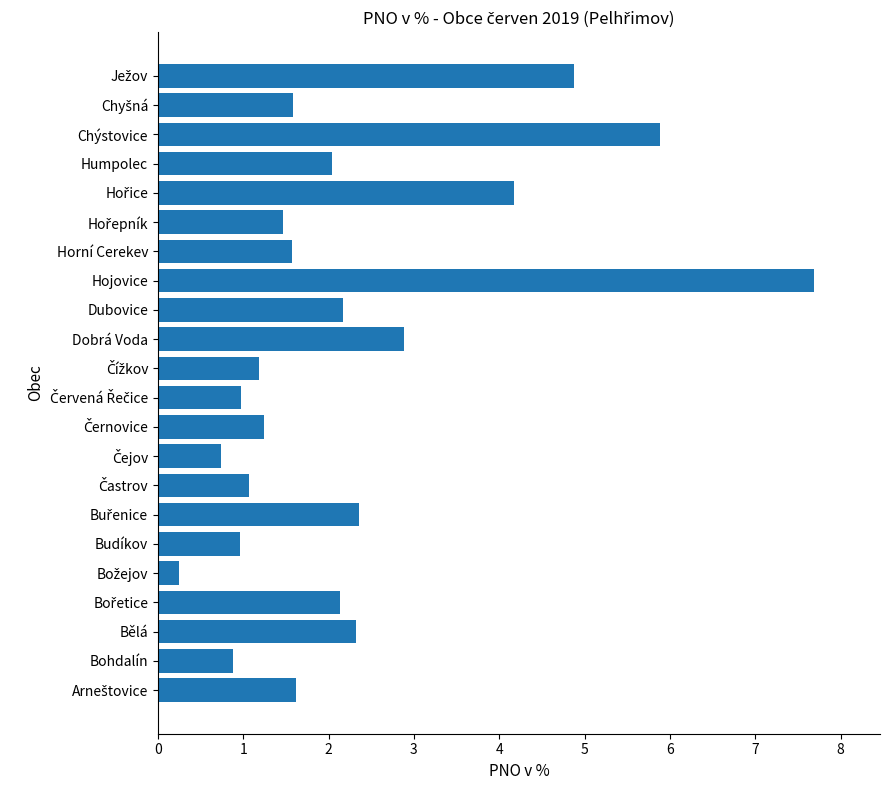

Between Bělá and Hojovice, which is larger?

Hojovice